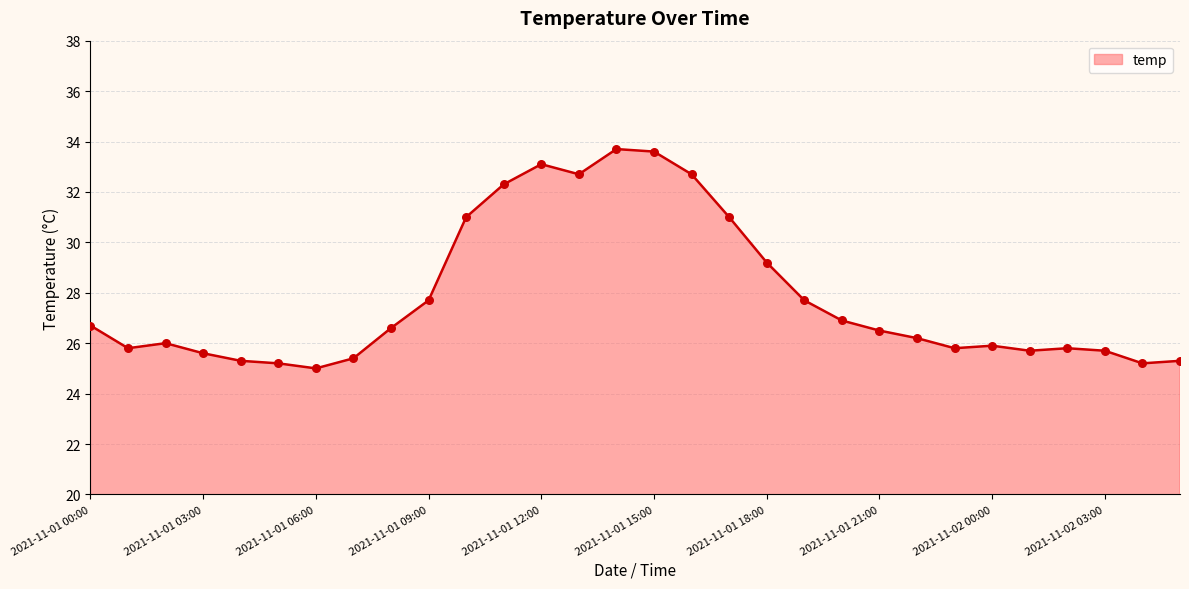

What is the difference between the maximum and minimum values?

8.7